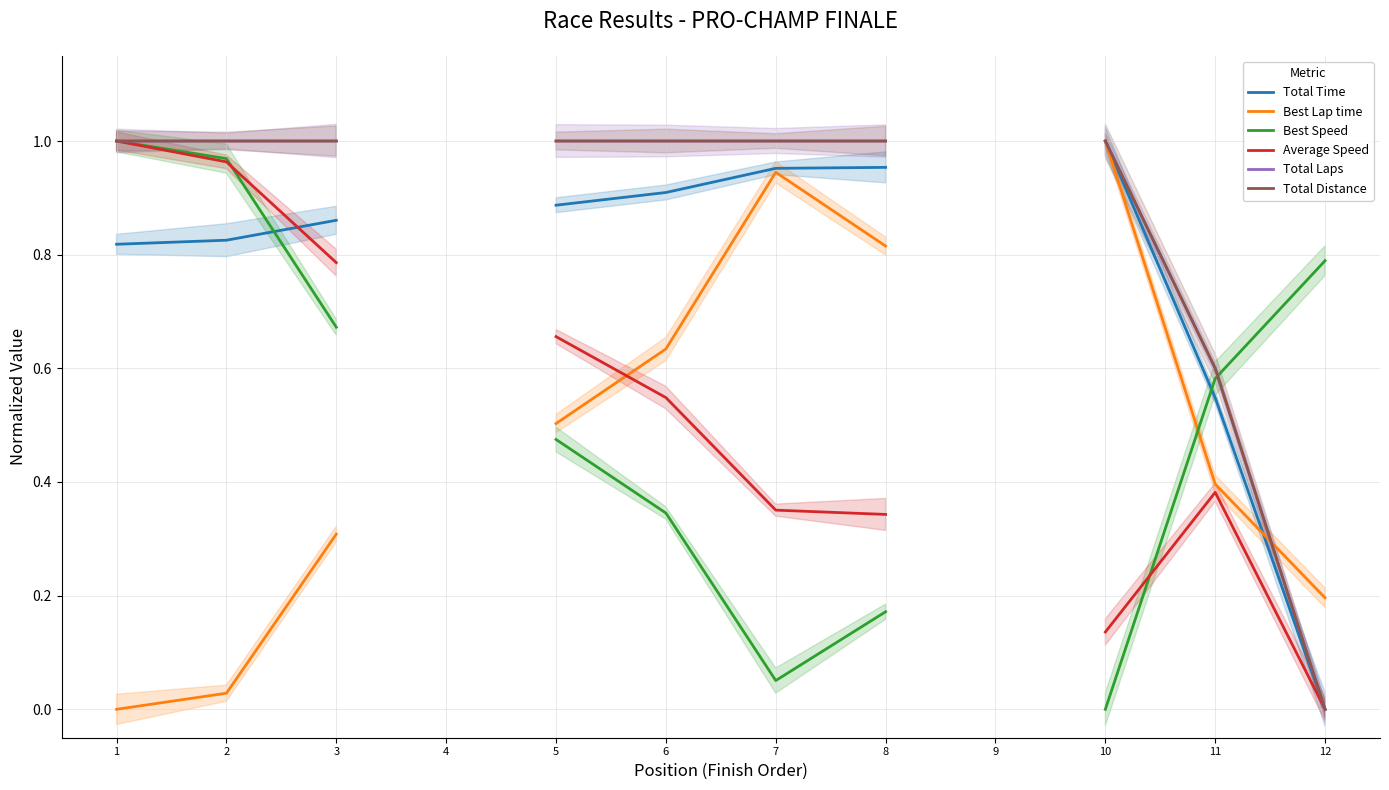

Read the Average Speed value at 10.

0.1